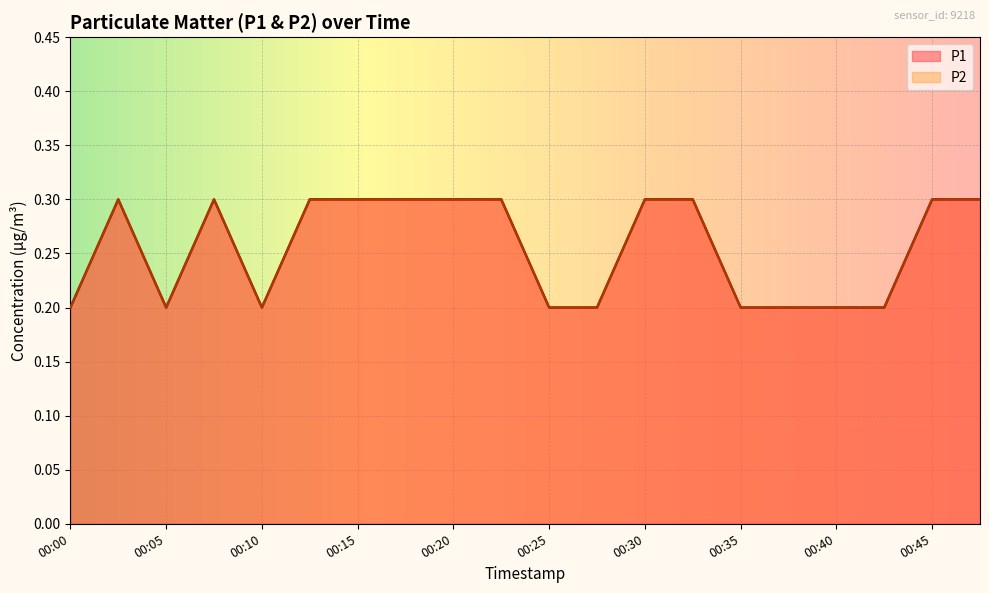

Is the value of P2 at 00:13 greater than the value of P1 at 00:15?

No